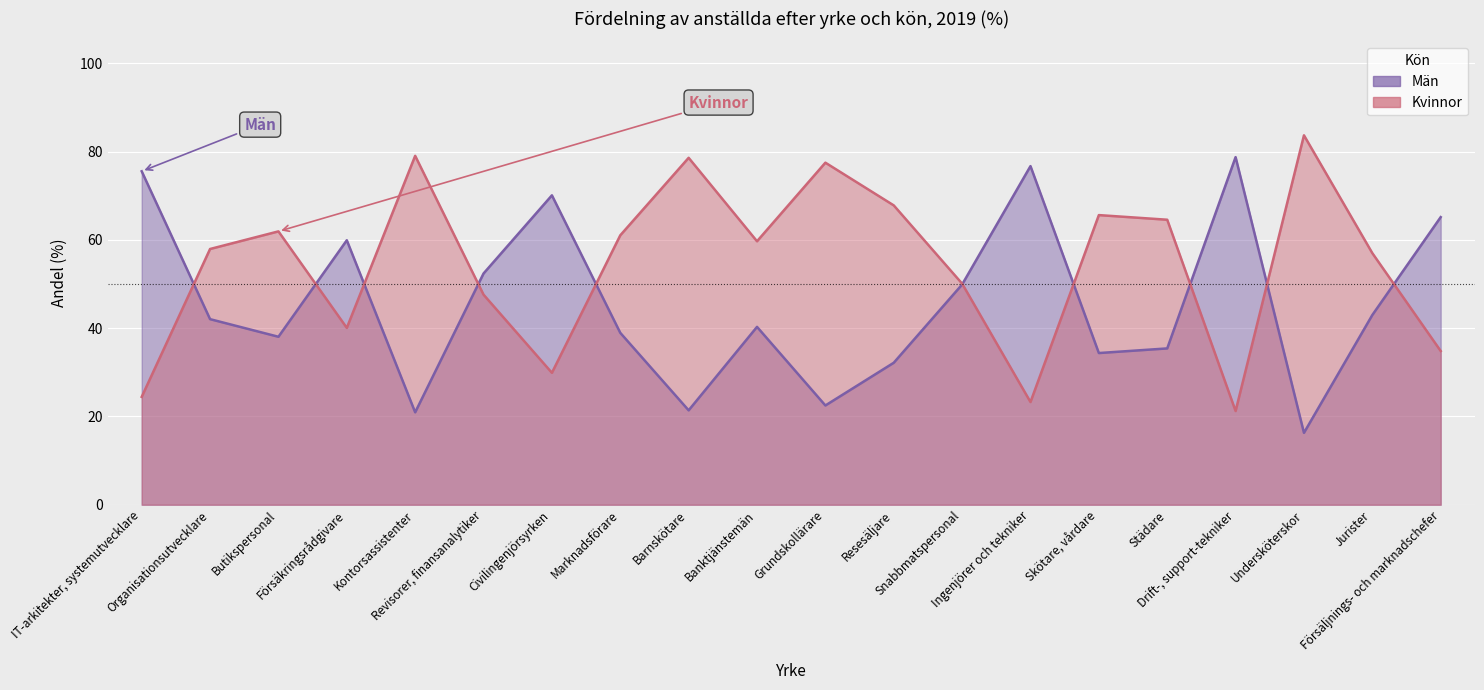

True or false: Män has a value of 21.4 at Barnskötare.

True